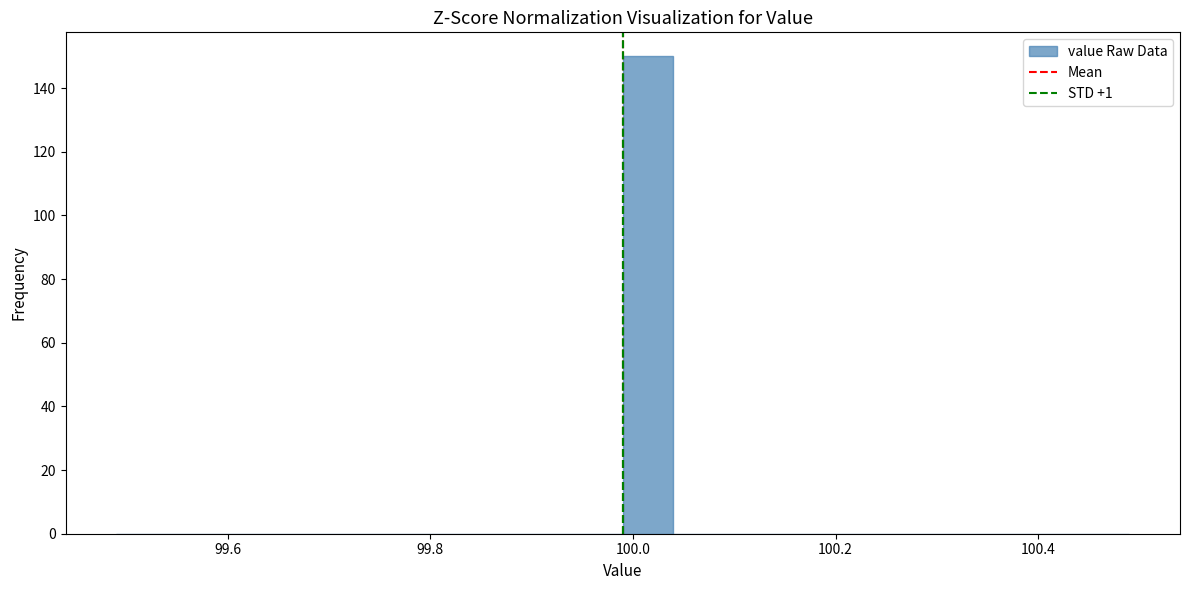

Around what value on the x-axis is the tallest bar? Give the approximate position of its centre, as read against the axis.

100.02